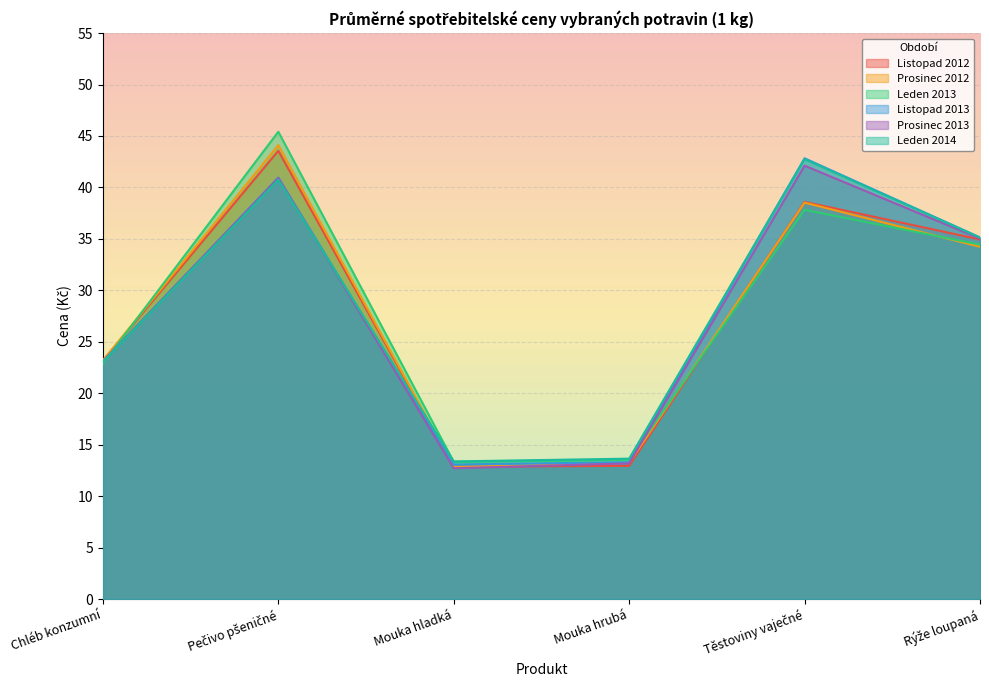

What is the maximum value shown in the chart?

45.4